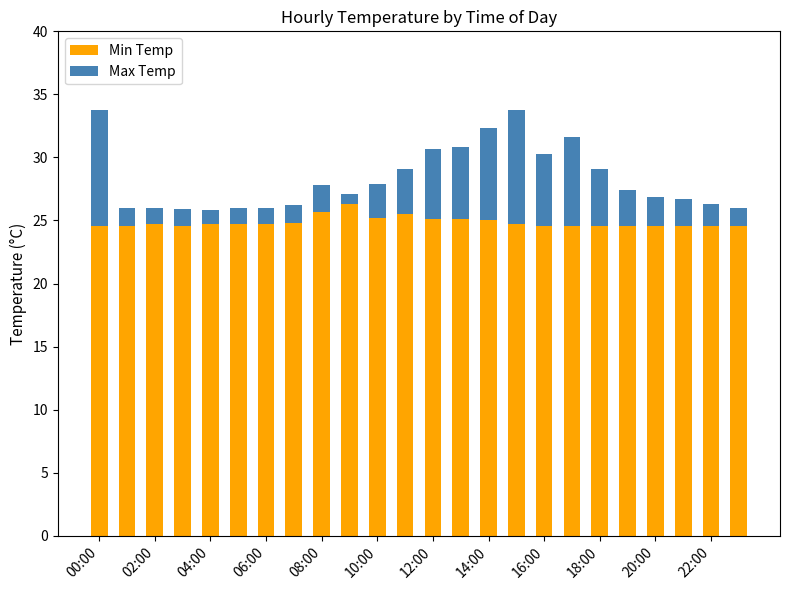

What is the sum of all Min Temp values?

596.8